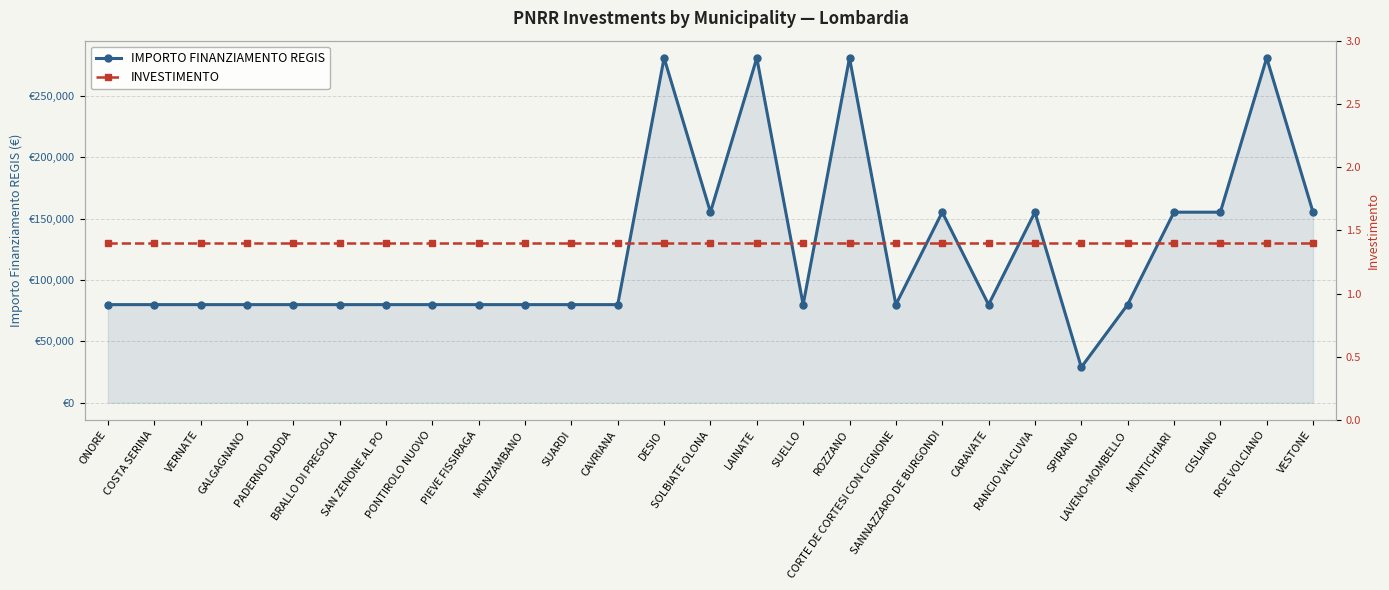

Rank the series by their average value, from highest to lowest.

IMPORTO FINANZIAMENTO REGIS, INVESTIMENTO